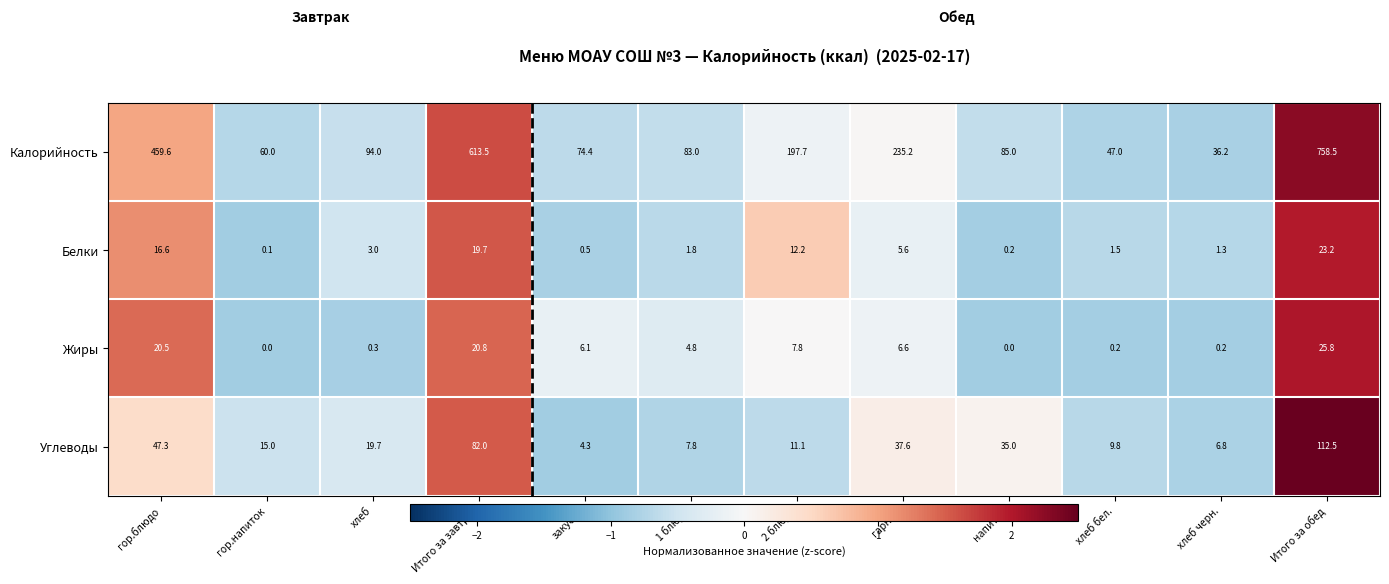

At how many categories does at least one series exceed 0?

12